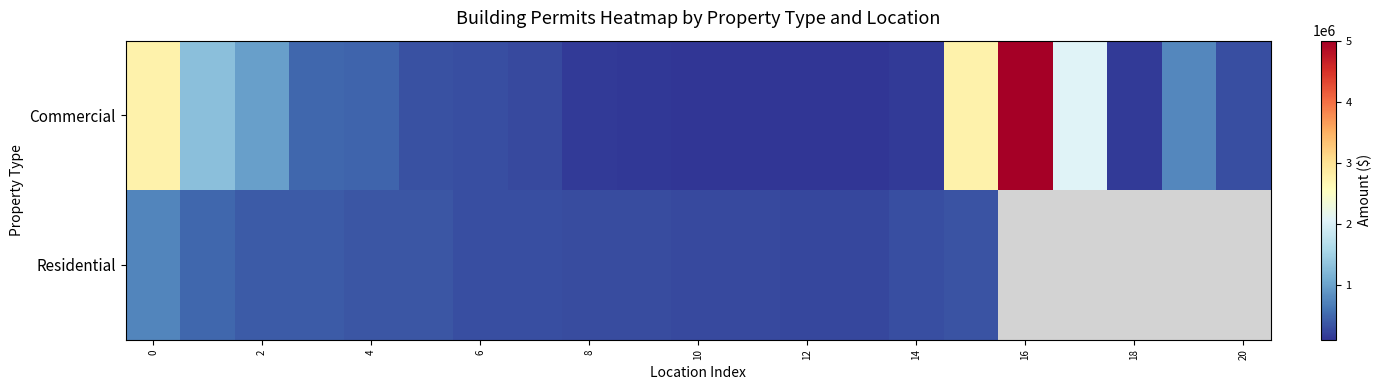

How many categories are shown in the chart?

21